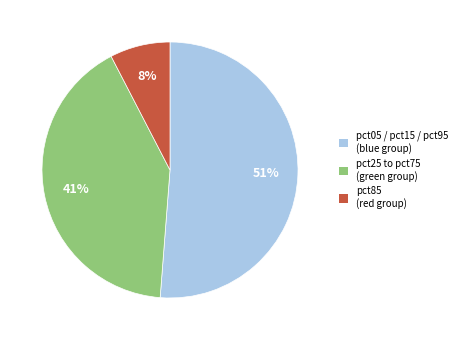

To the nearest percent, what is the average slice percentage?

33%